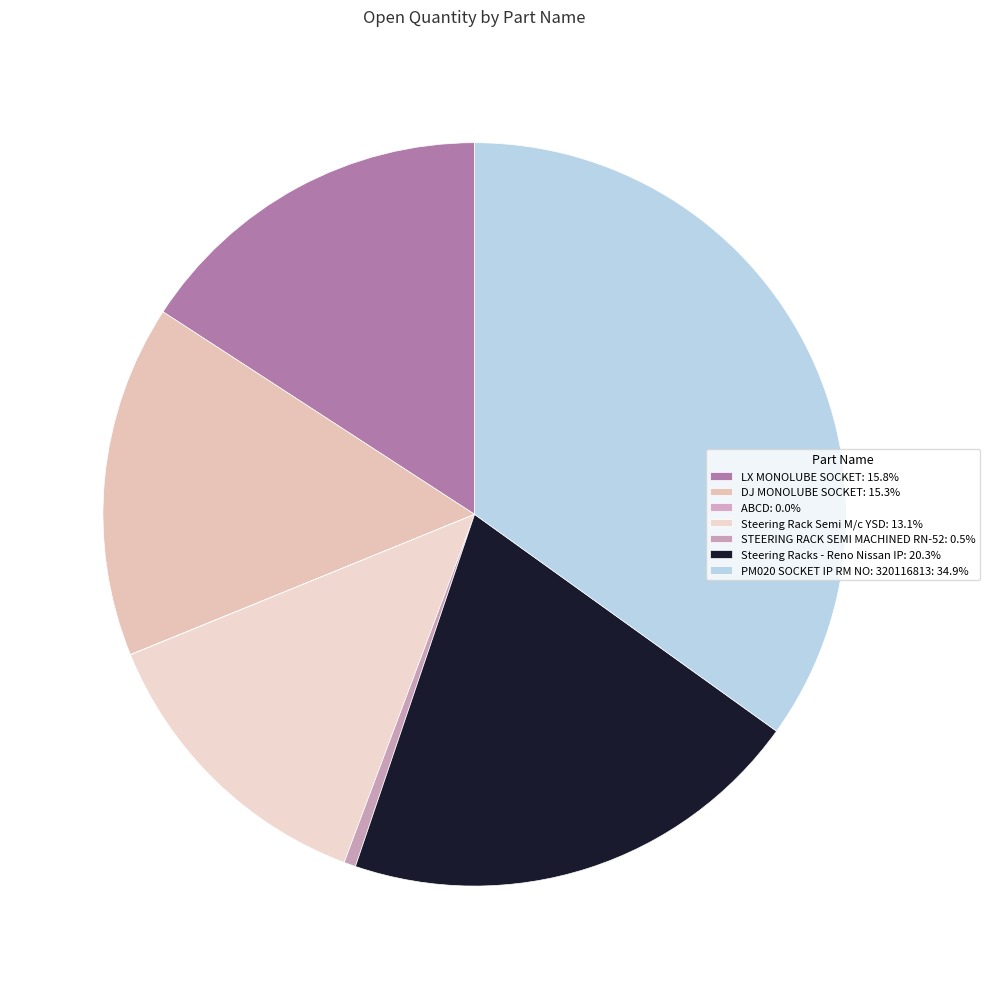

Rank the categories by value from lowest to highest.

ABCD, STEERING RACK SEMI MACHINED RN-52, Steering Rack Semi M/c YSD, DJ MONOLUBE SOCKET, LX MONOLUBE SOCKET, Steering Racks - Reno Nissan IP, PM020 SOCKET IP RM NO: 320116813